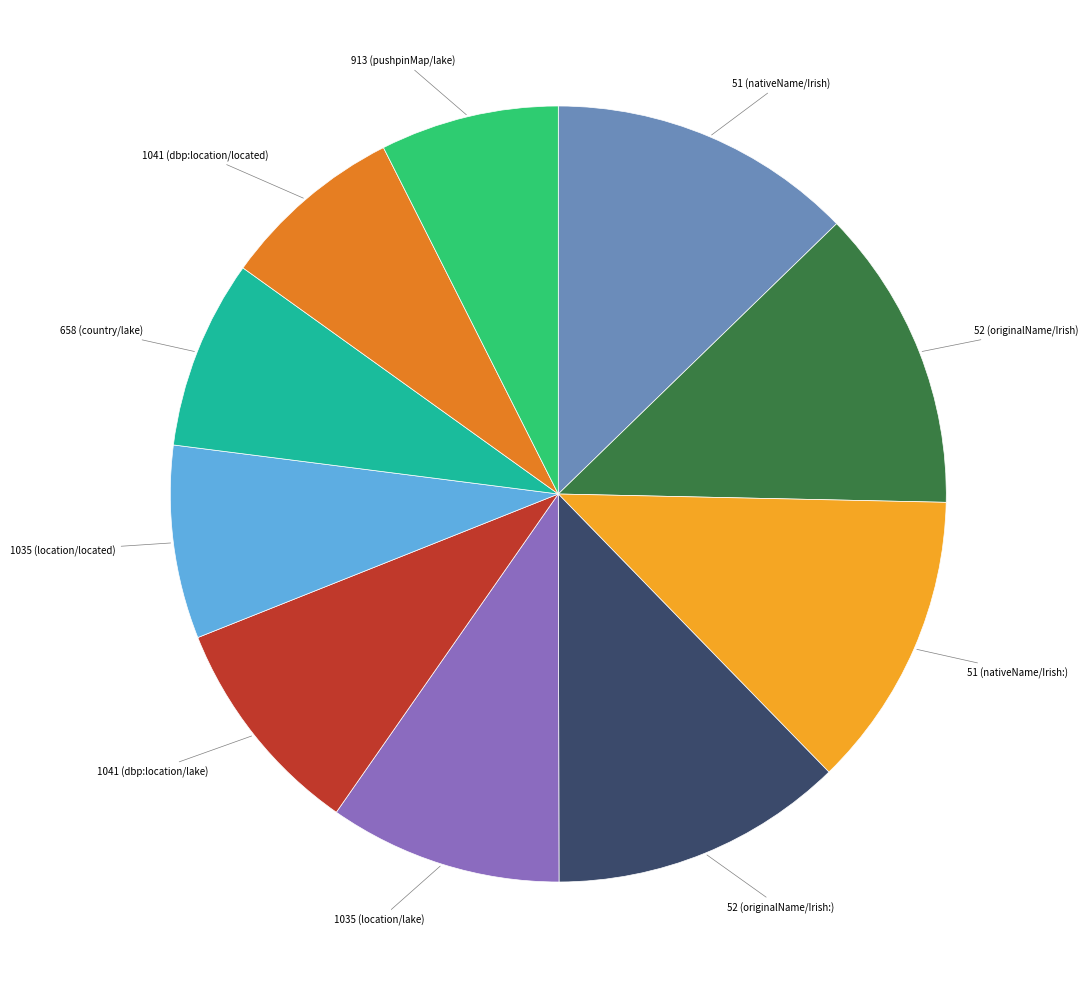

Is it true that 1041 (dbp:location/located) is 1% of the pie?

False